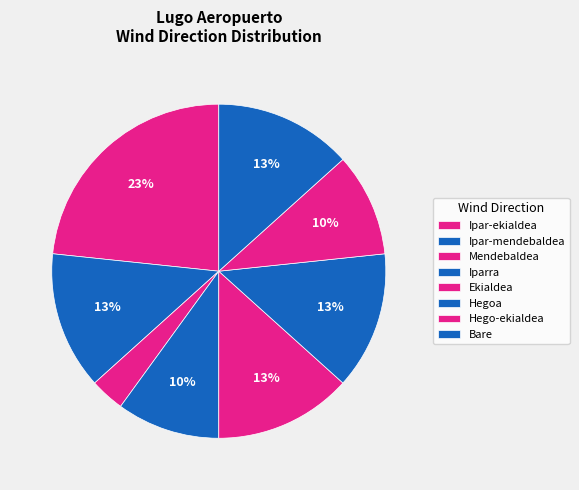

Is it true that Ipar-ekialdea is 36% of the pie?

False